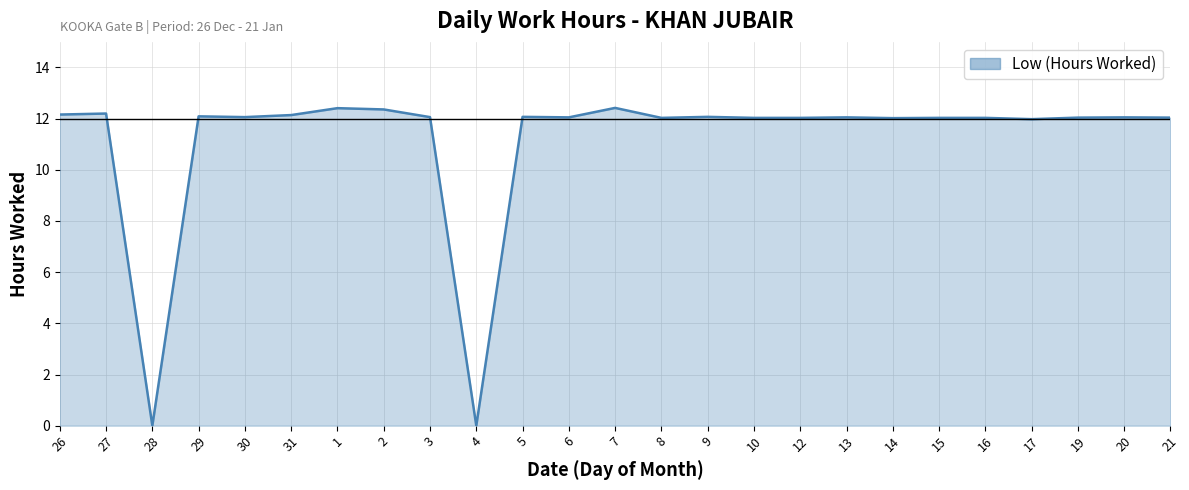

Approximately how many times larger is the value at 31 compared to 8?

1.0